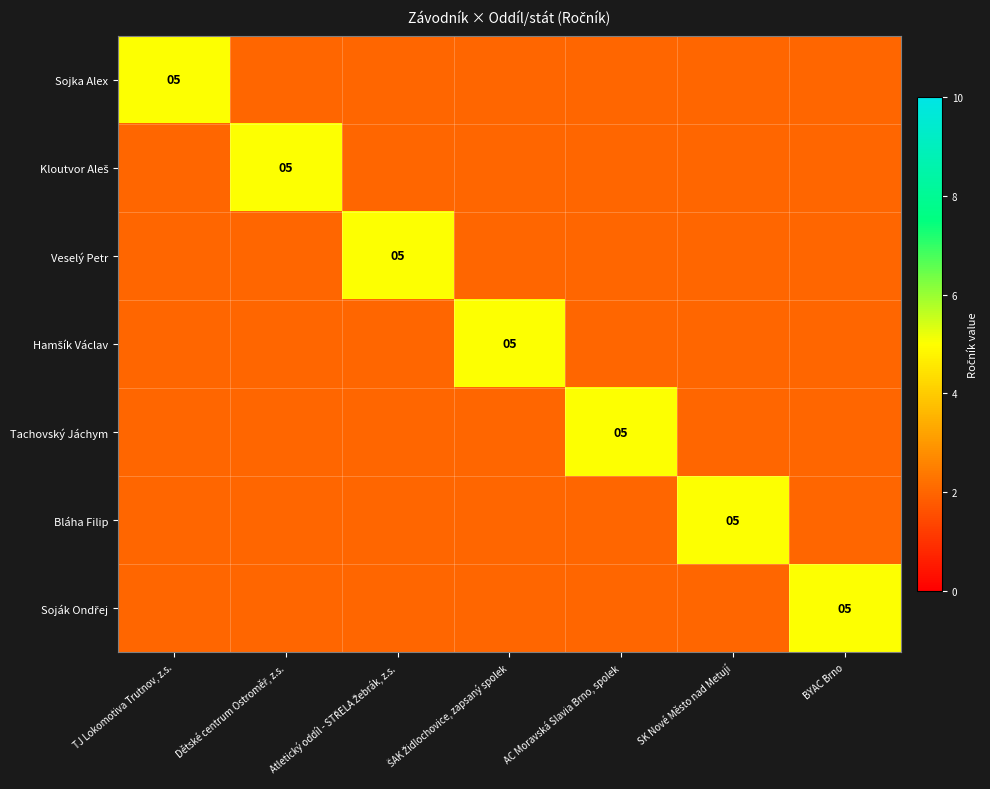

At which category is the sum across all series the highest?

TJ Lokomotiva Trutnov, z.s.